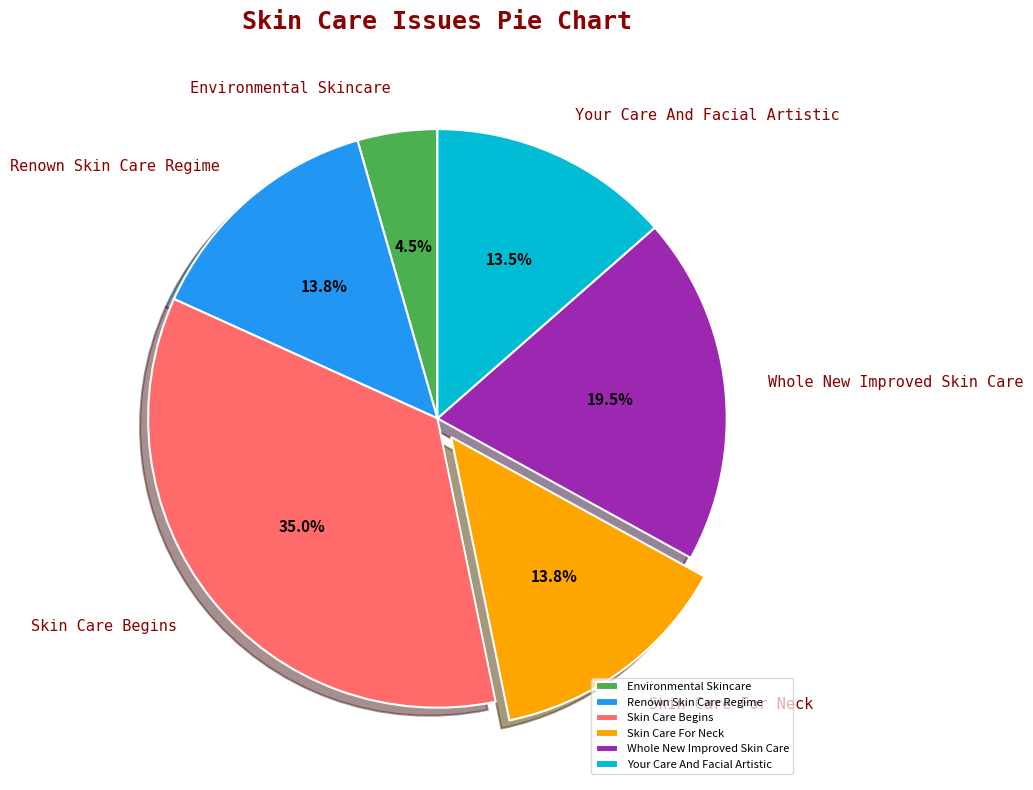

Does any single category account for the majority?

No